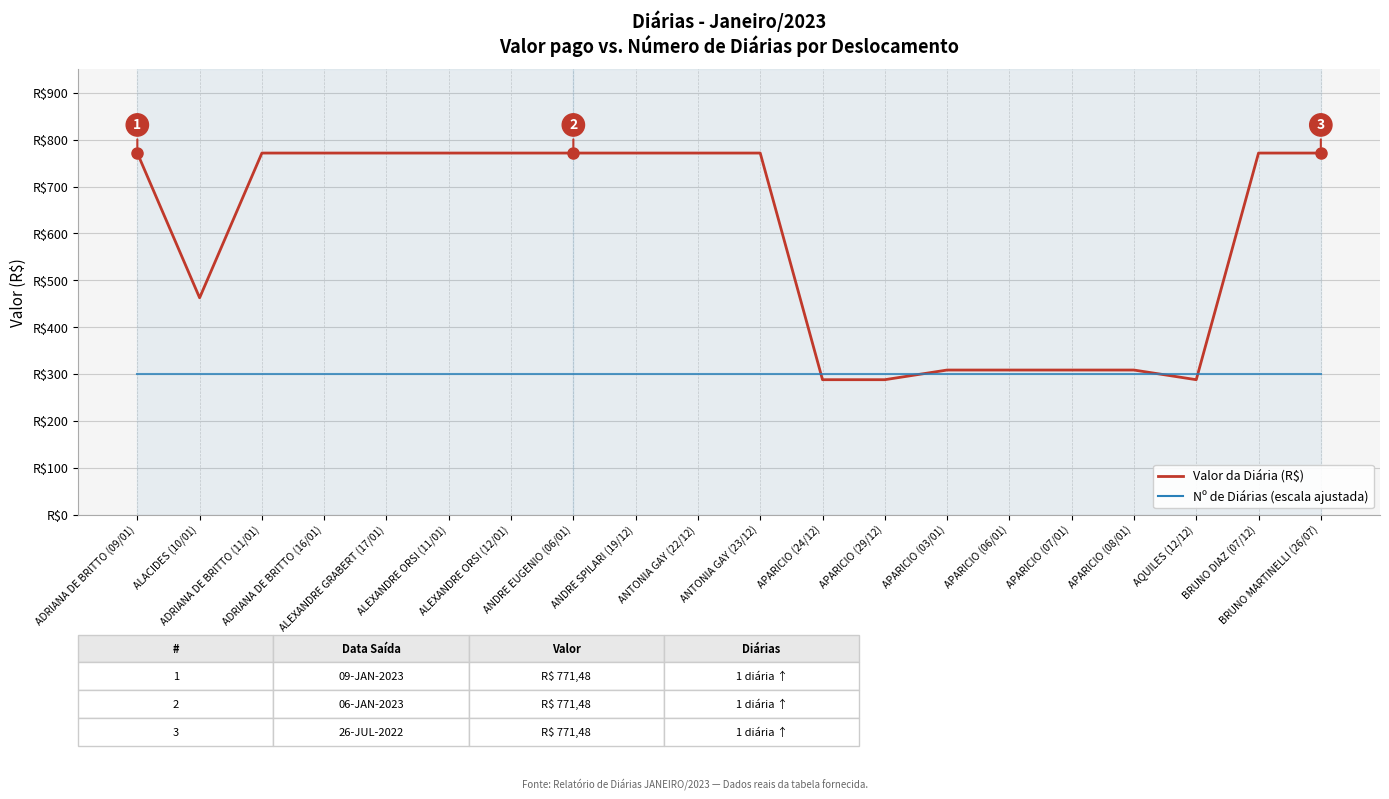

Is it true that Valor da Diária (R$) equals 771.5 at ANTONIA GAY (22/12)?

True